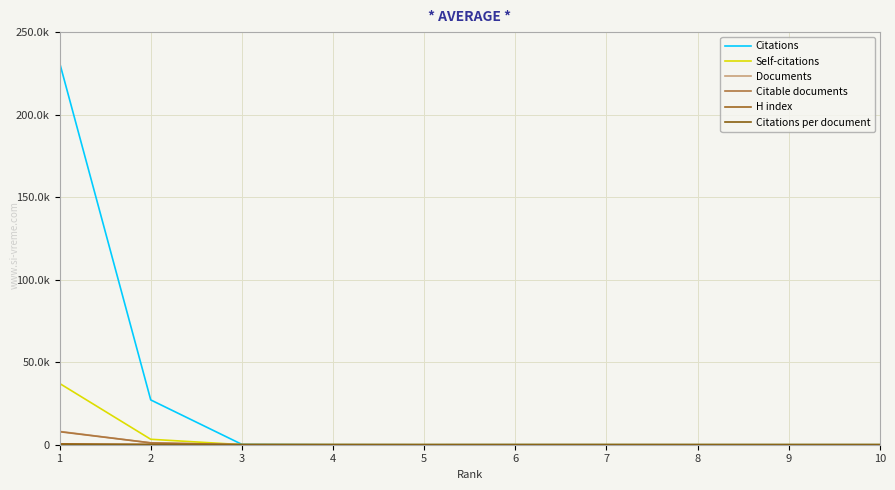

Which series changed the most between 5 and 8?

H index